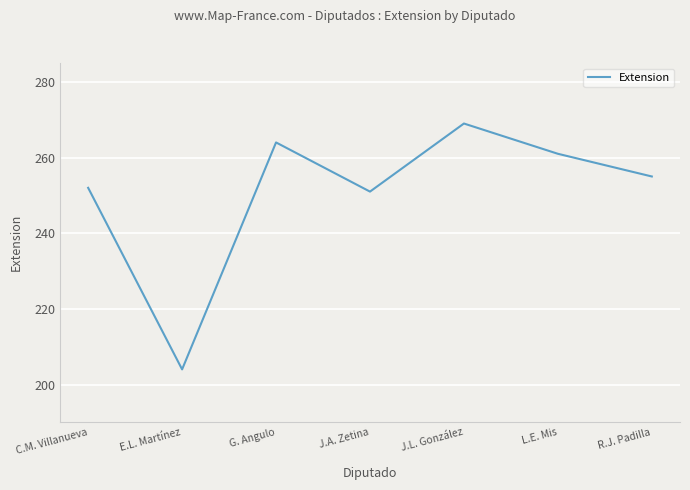

True or false: there are more than 0 points higher than both neighbors.

True